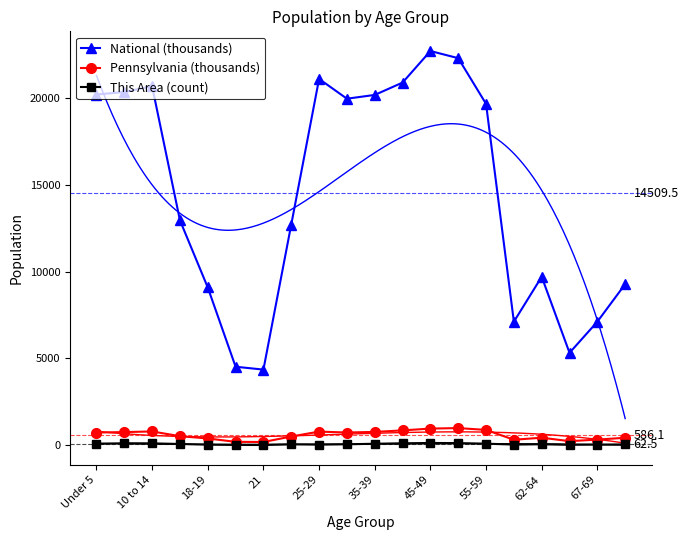

How many series are shown in this chart?

3